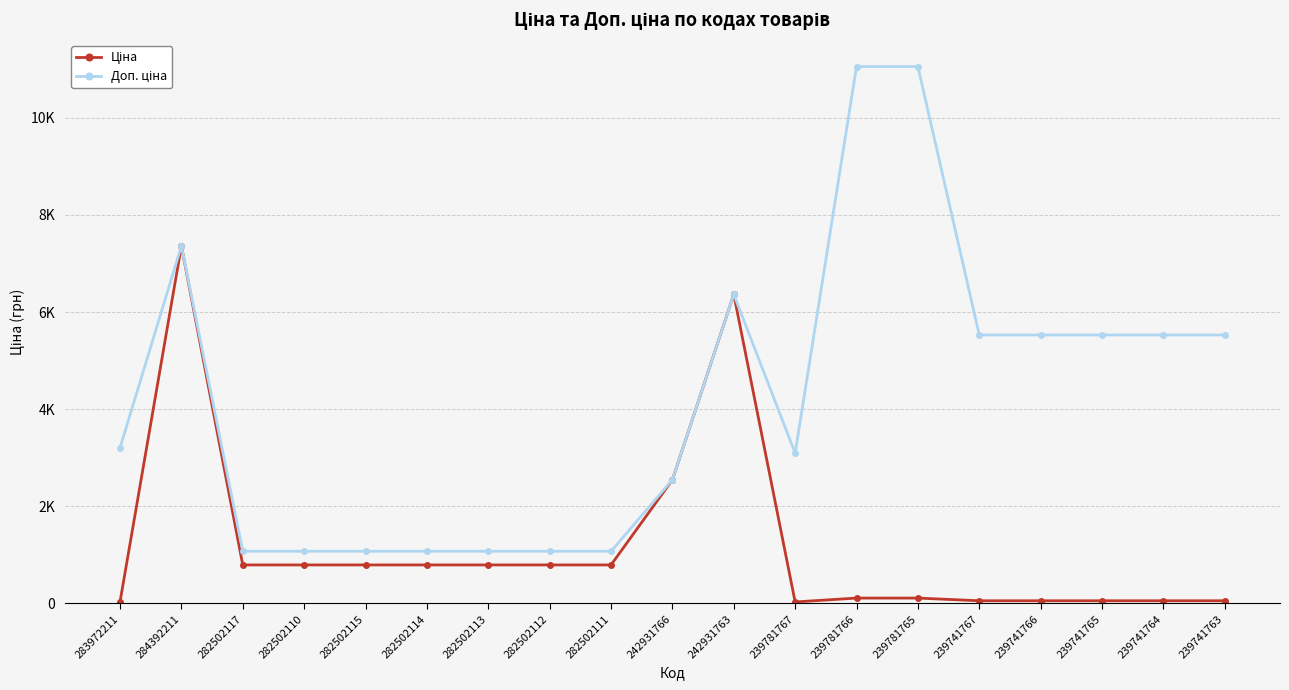

In Доп. ціна, how many points are higher than both neighbors (excluding endpoints)?

2